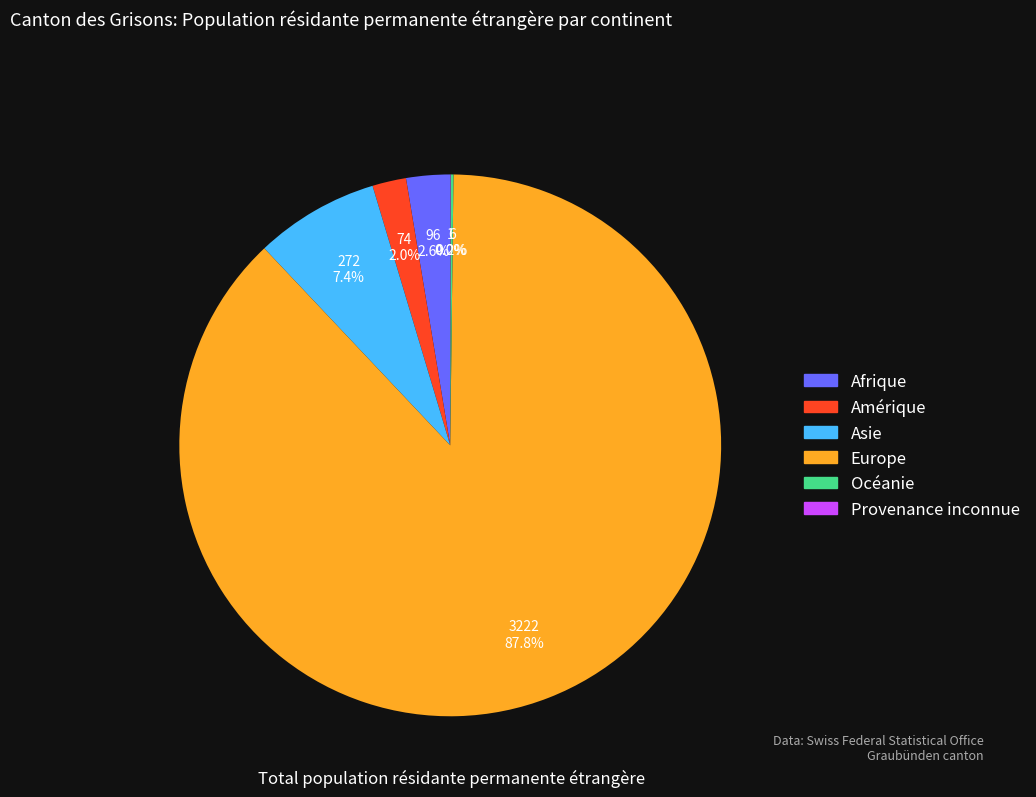

Is there a majority slice in this chart?

Yes